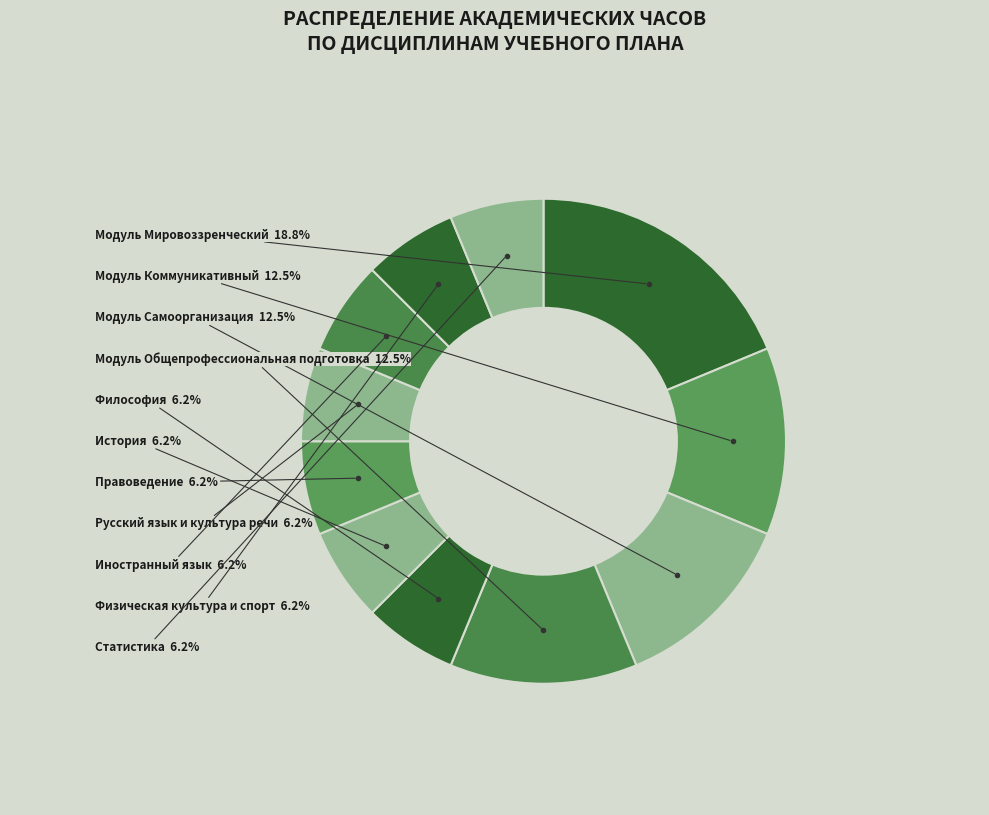

Count the number of slices in the pie.

11